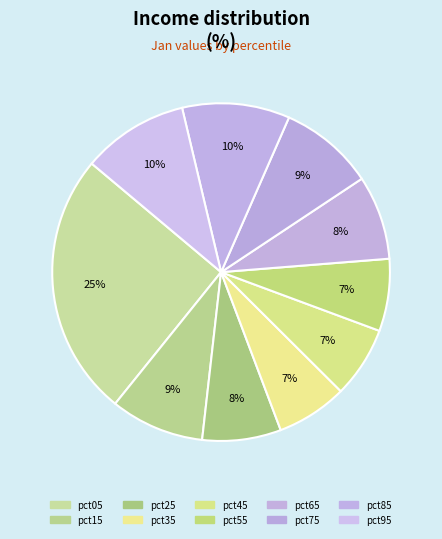

To the nearest percent, what is the combined percentage of pct05 and pct35?

32%